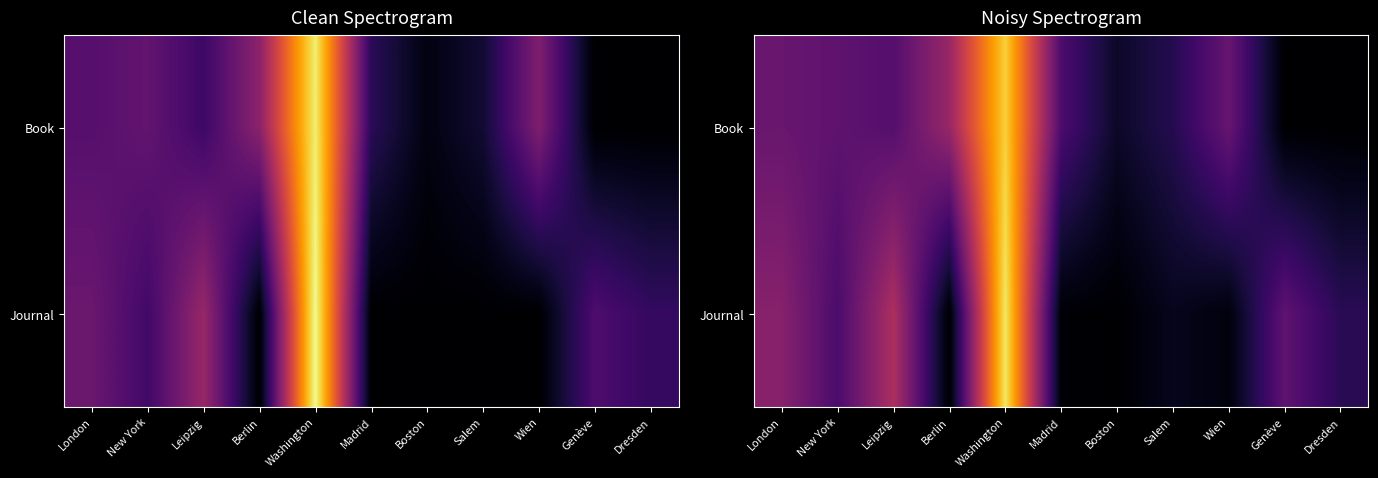

Between Leipzig and London, which is larger?

London